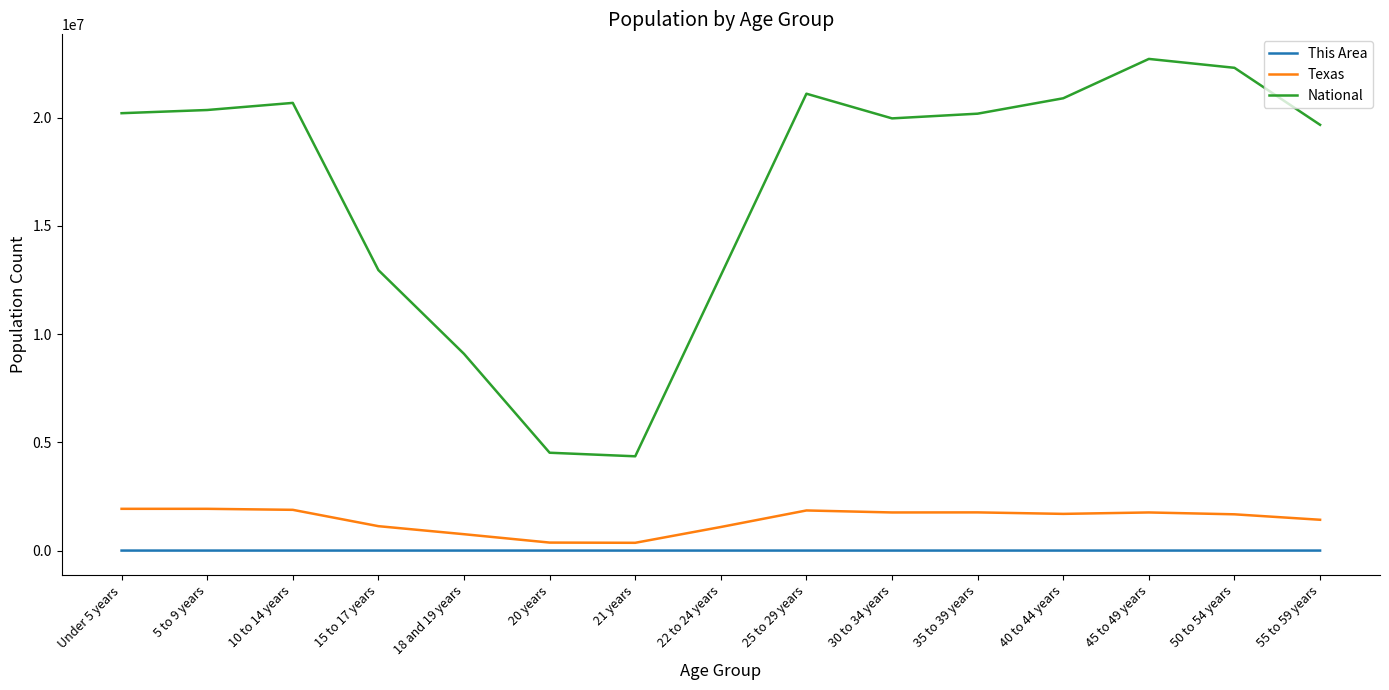

Which series has the largest range (max minus min)?

National